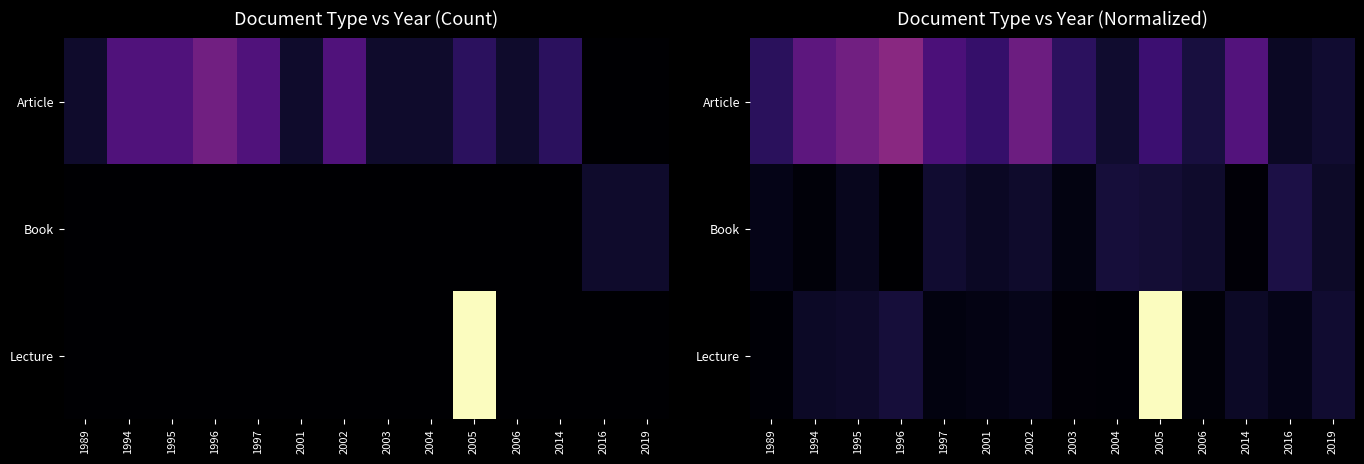

Rank the series by their average value, from lowest to highest.

Book, Lecture, Article